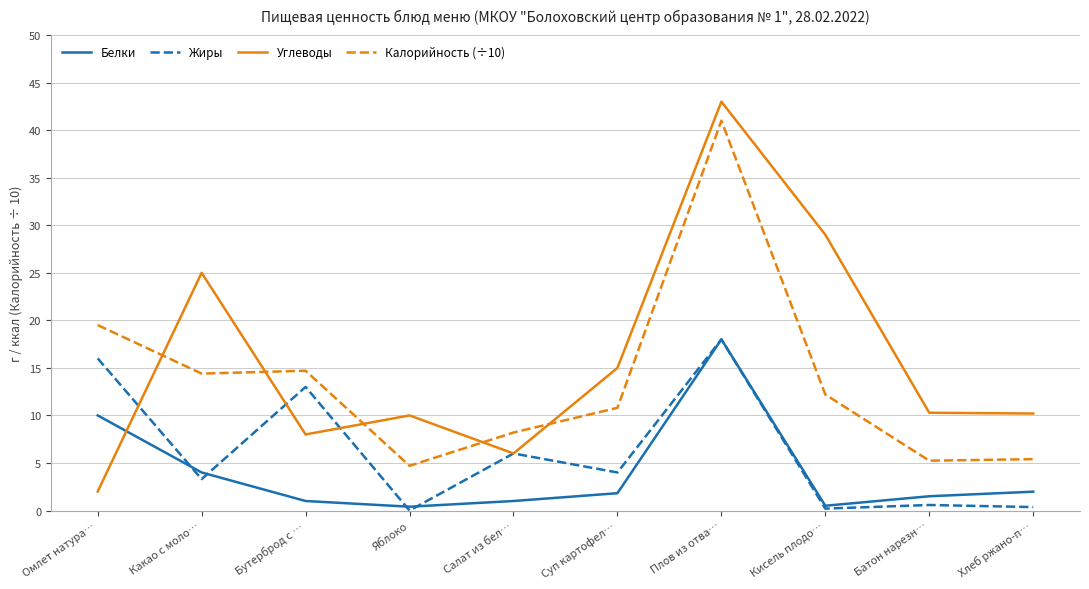

Where does the Жиры series first go above 4?

Омлет натура…